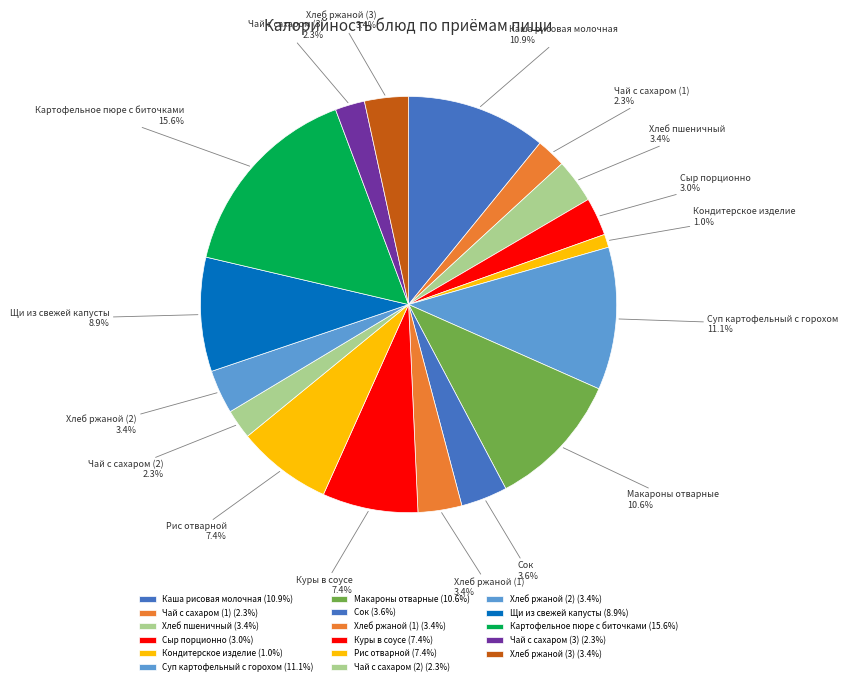

Which category has the biggest portion of the pie?

Картофельное пюре с биточками